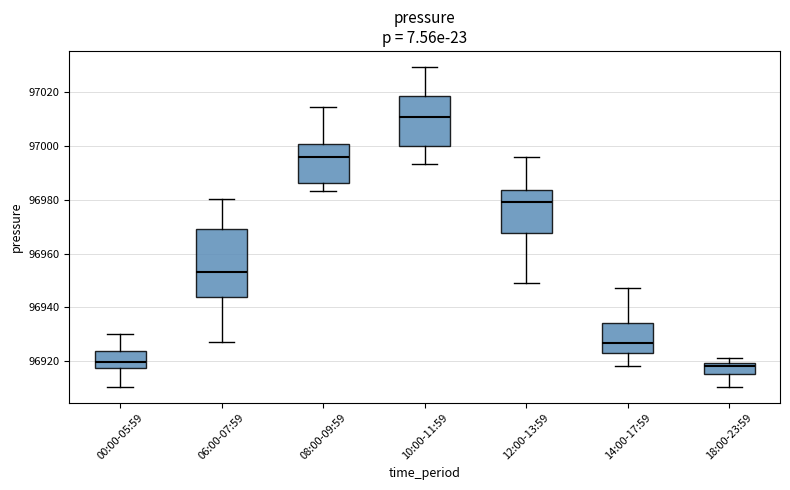

Where does the upper whisker of the box for 00:00-05:59 end on the y-axis? The values are not printed on the chart, so give them approximately, as read against the axis.

96930